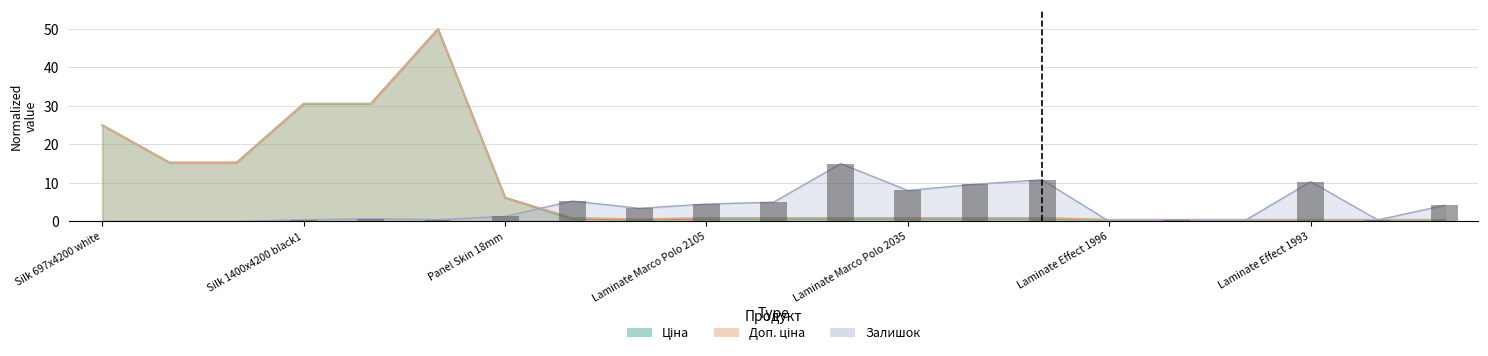

Which series has the largest total across all categories?

Доп. ціна